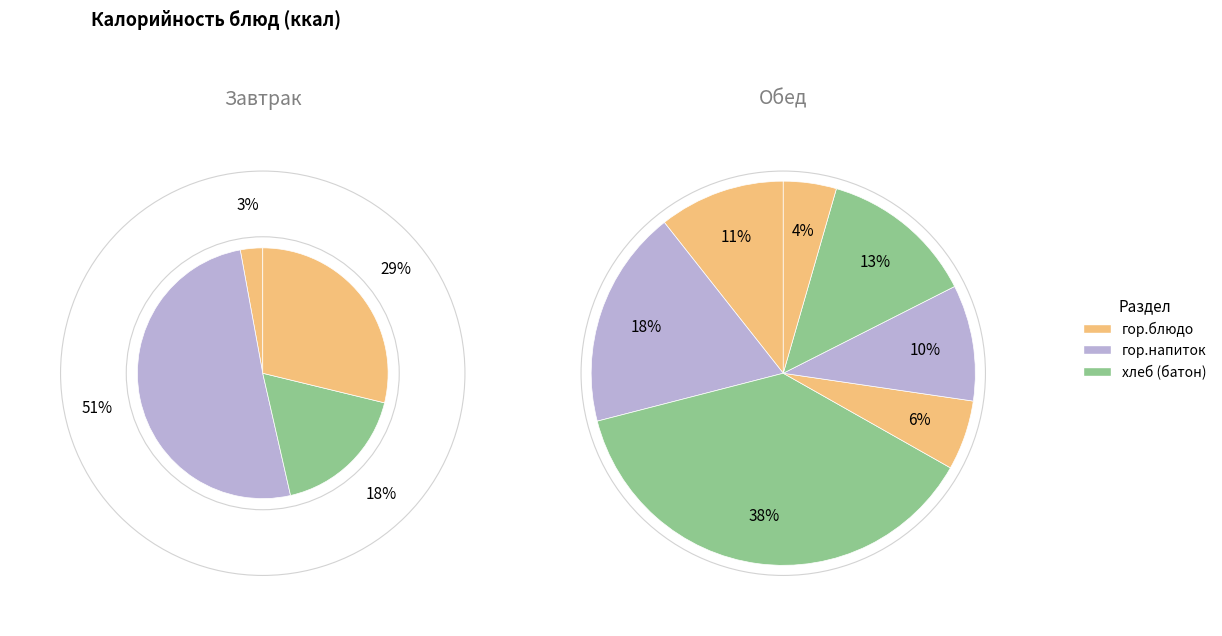

Which category has the smallest portion of the pie?

гор.блюдо